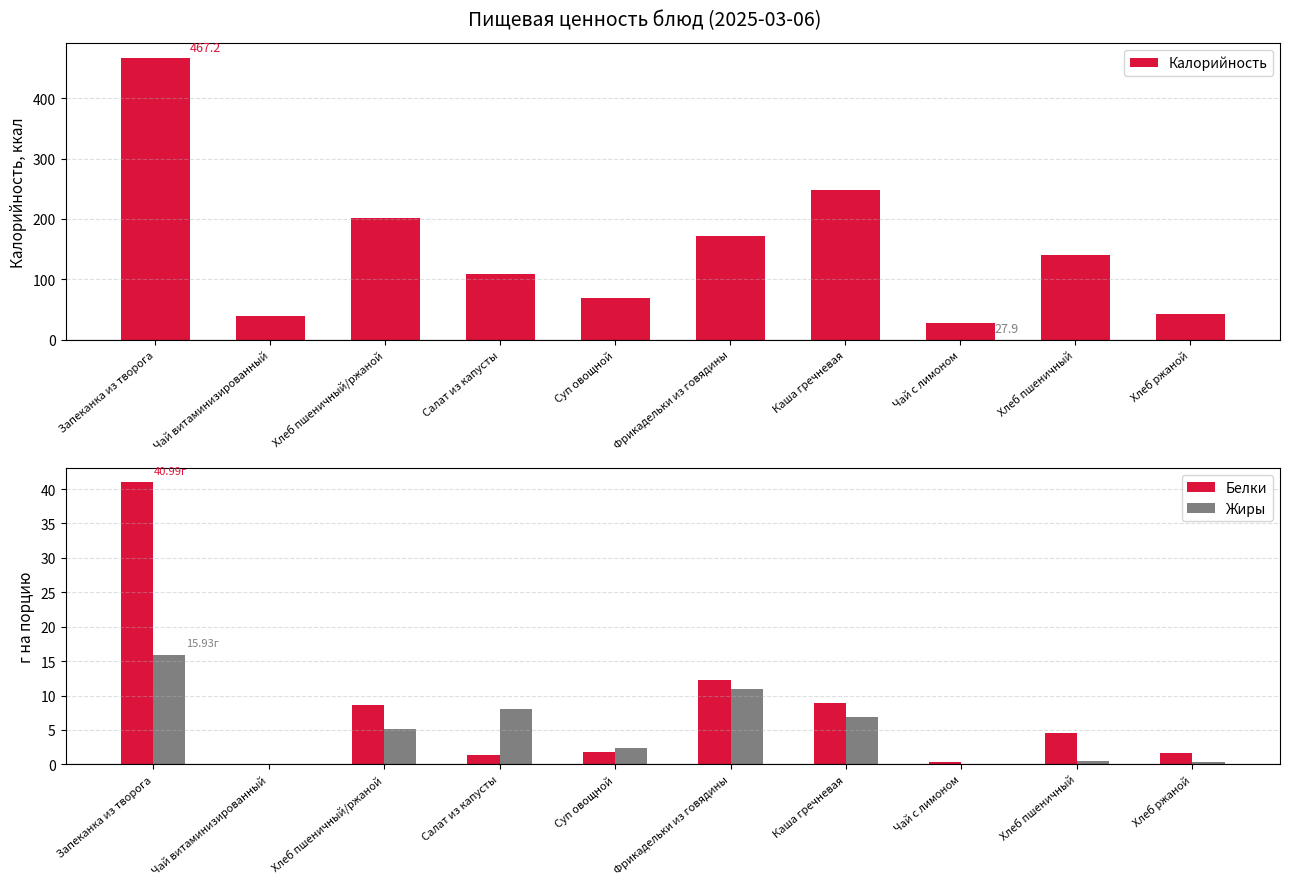

Rank the series by their maximum value, from lowest to highest.

Жиры, Белки, Калорийность